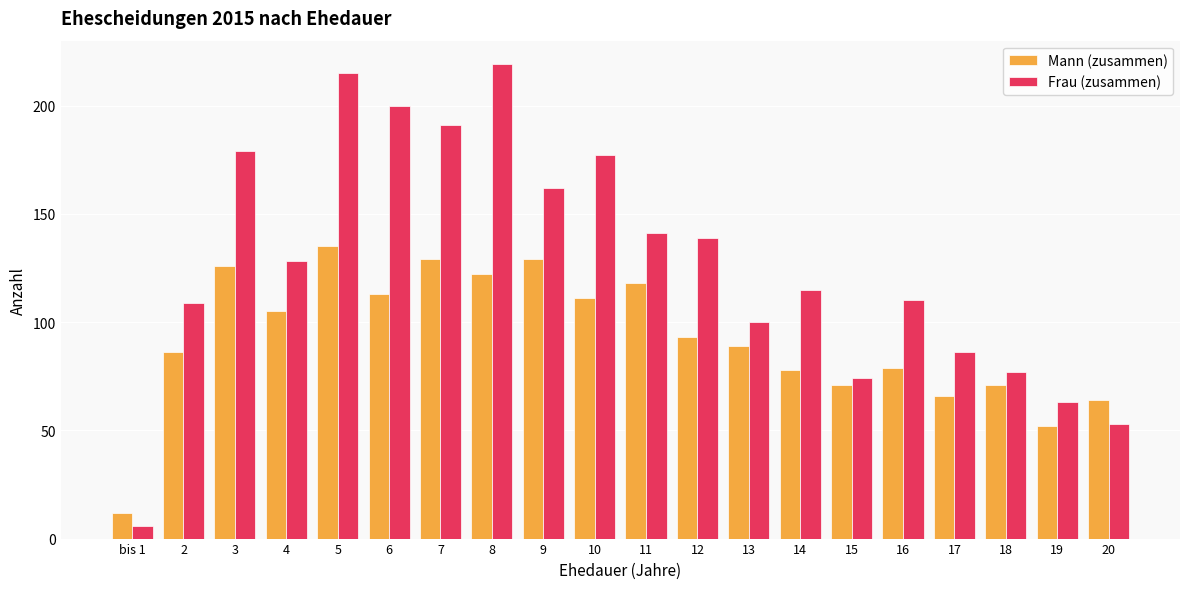

What is the difference between the second highest and second lowest values in the Mann (zusammen) series?

77